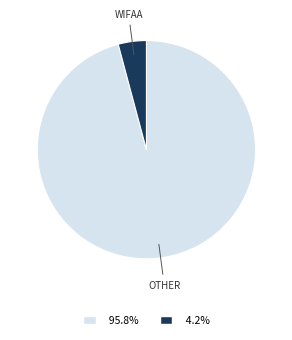

Rank the categories by value from highest to lowest.

OTHER, WIFAA